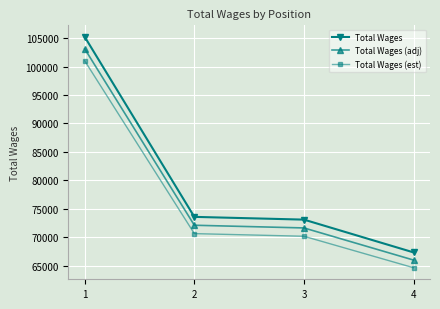

At how many categories does at least one series exceed 83891?

1